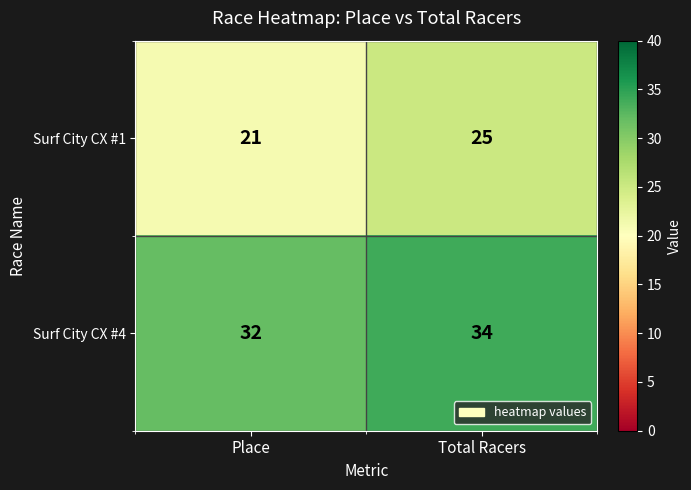

Reading left to right, transcribe all the data shown in this chart.

Surf City CX #1: 21	25
Surf City CX #4: 32	34